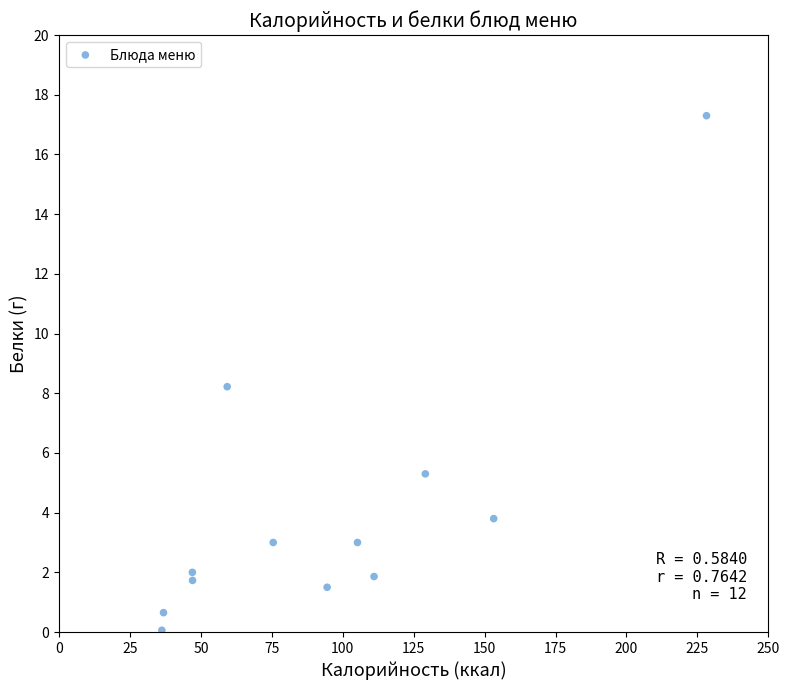

What Y value in the scatter plot is closest to 8?

8.2